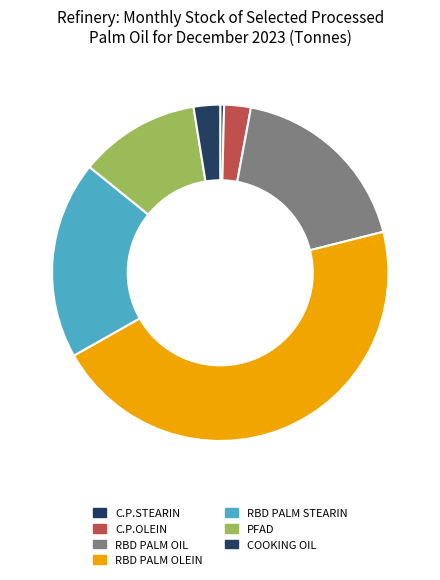

What is the ratio of the value at RBD PALM OIL to the value at C.P.OLEIN?

7.1